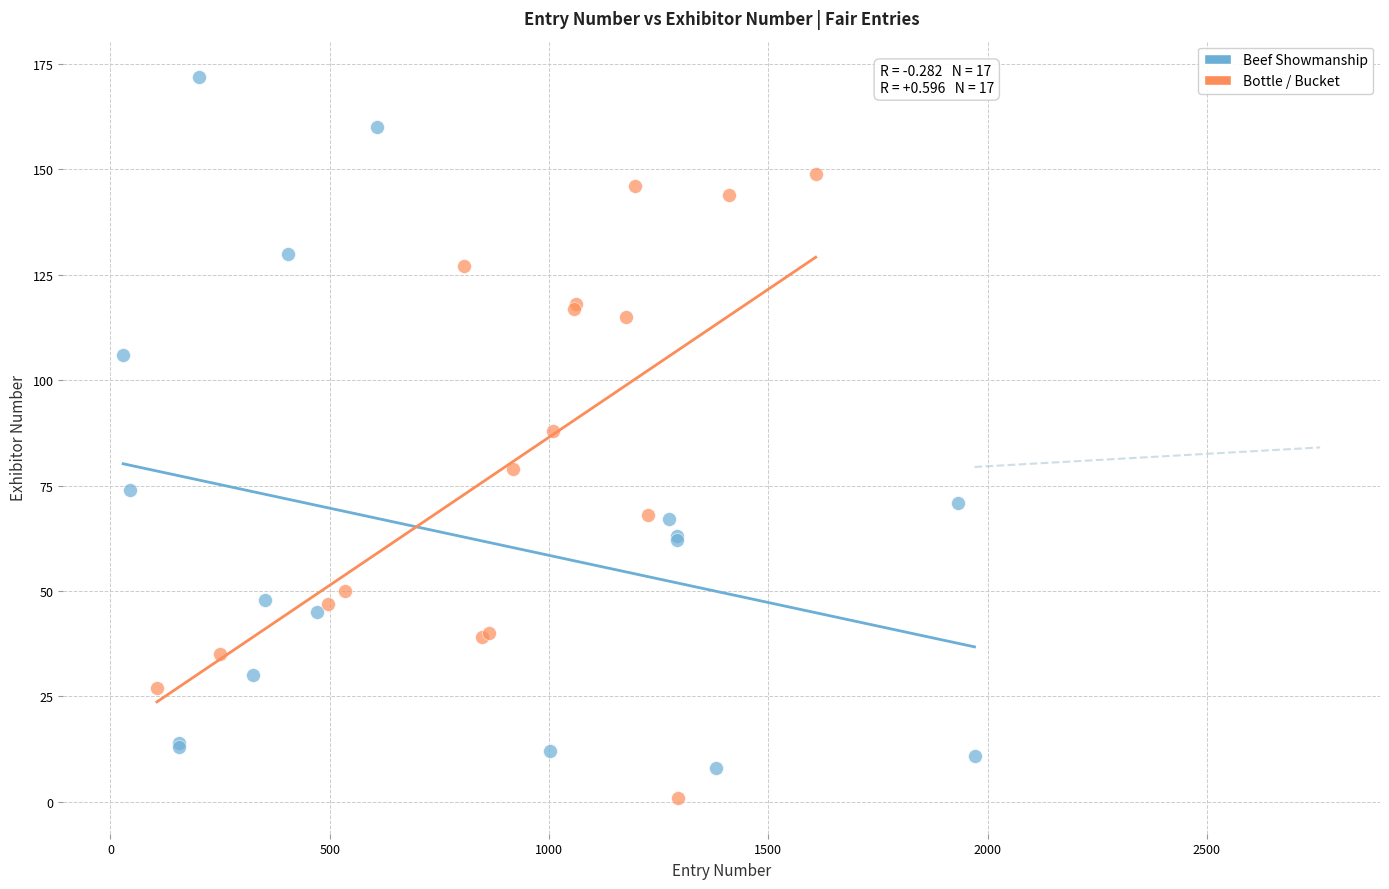

What are all the series names shown in the legend?

Beef Showmanship, Bottle / Bucket